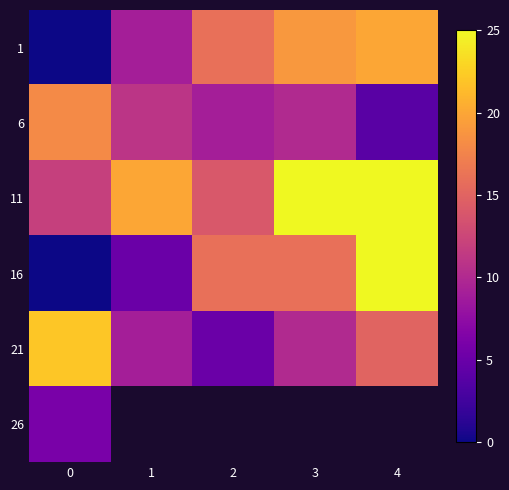

How many series are shown in this chart?

6